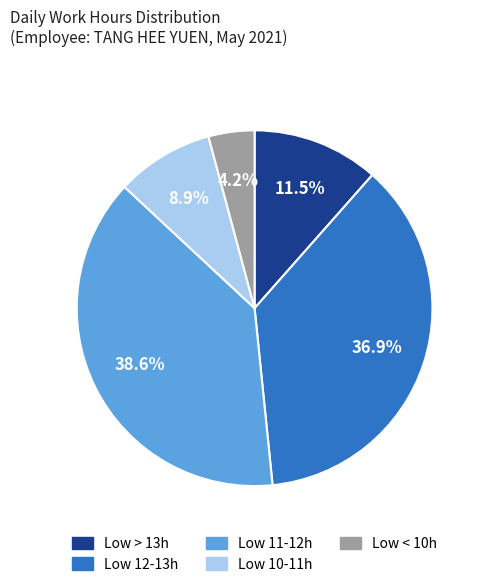

Is there any slice that represents more than half of the pie?

No